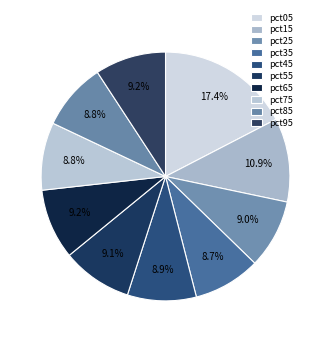

The pct55 slice represents 17% of the pie. True or false?

False